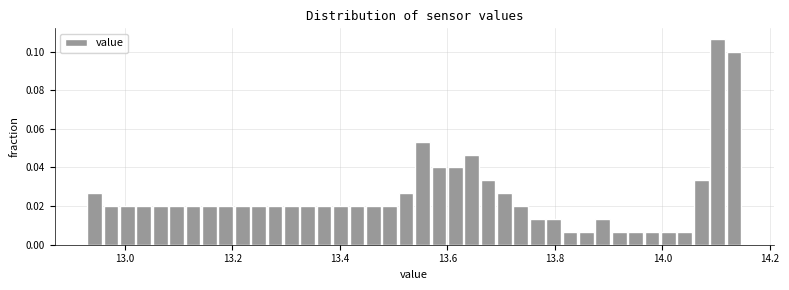

Around what value on the x-axis is the tallest bar? Give the approximate position of its centre, as read against the axis.

14.10